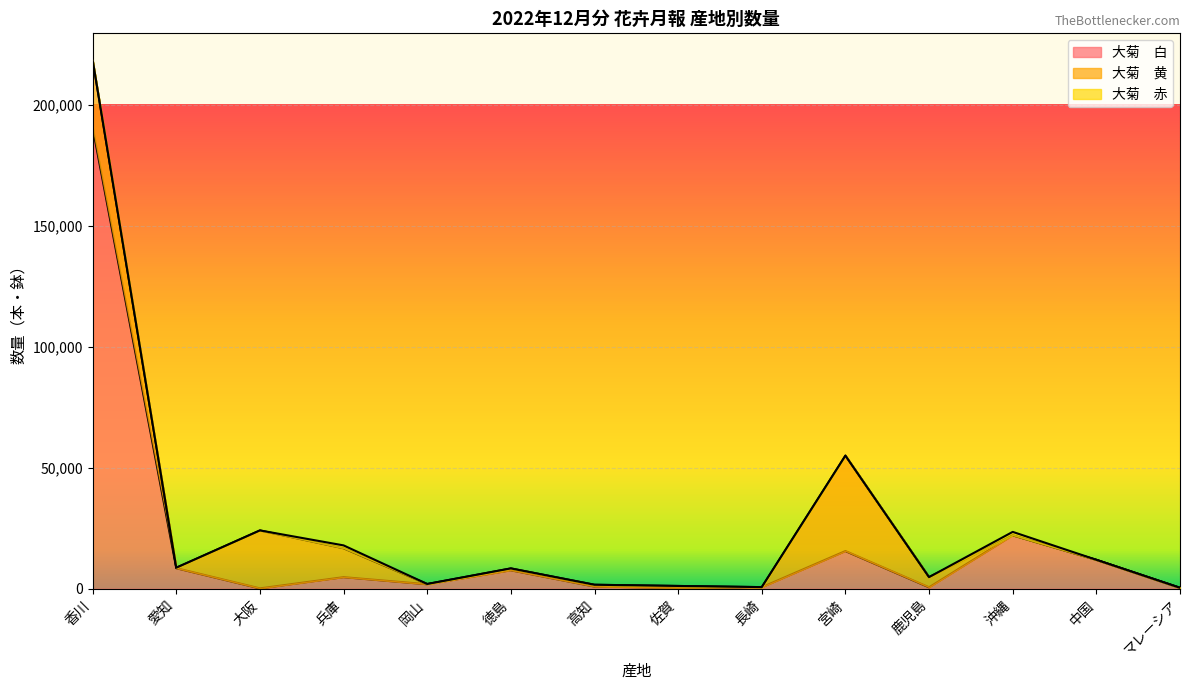

What is the label of the 8th point from the right?

高知